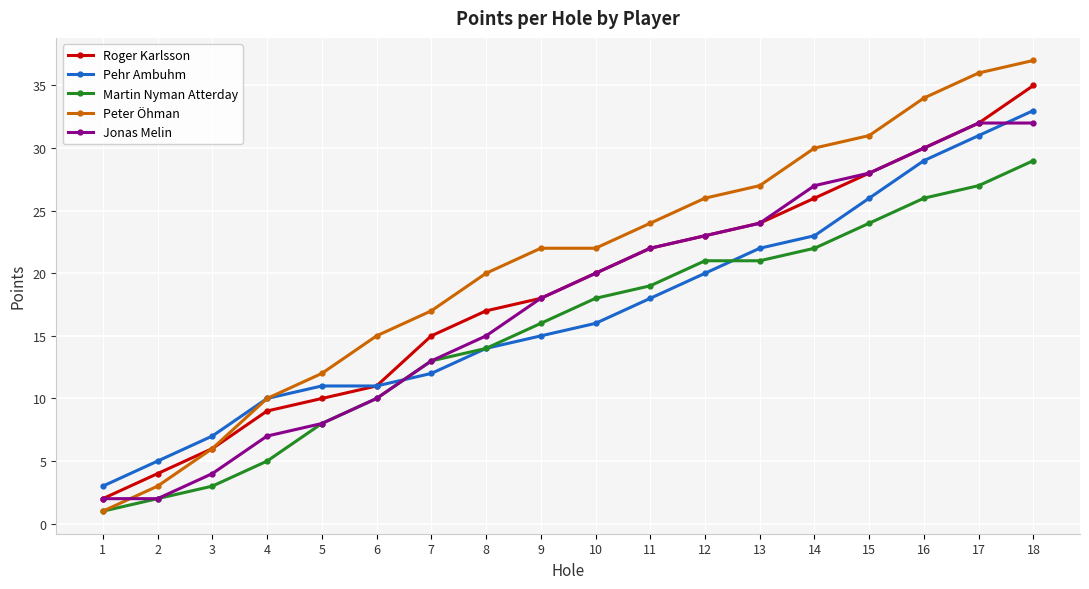

What is the value of the Roger Karlsson point at the 18th from the left?

35